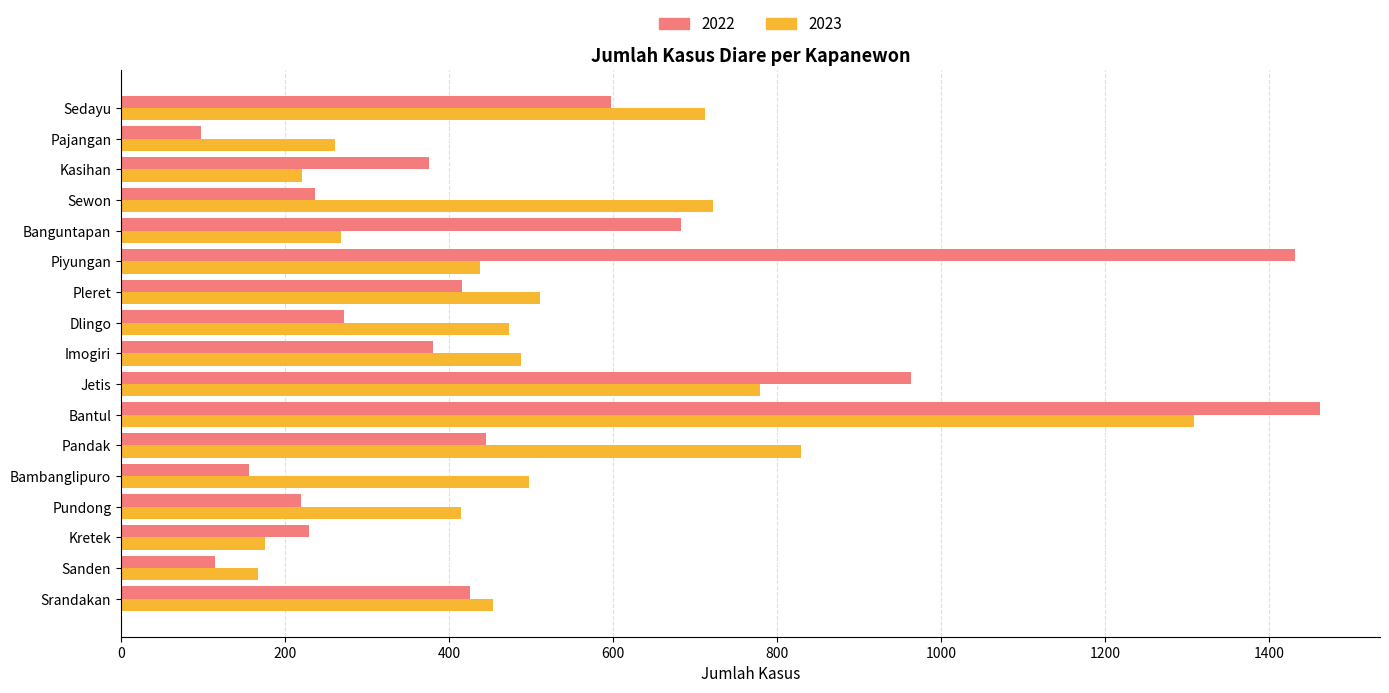

List the series in order of their peak value, highest first.

2022, 2023